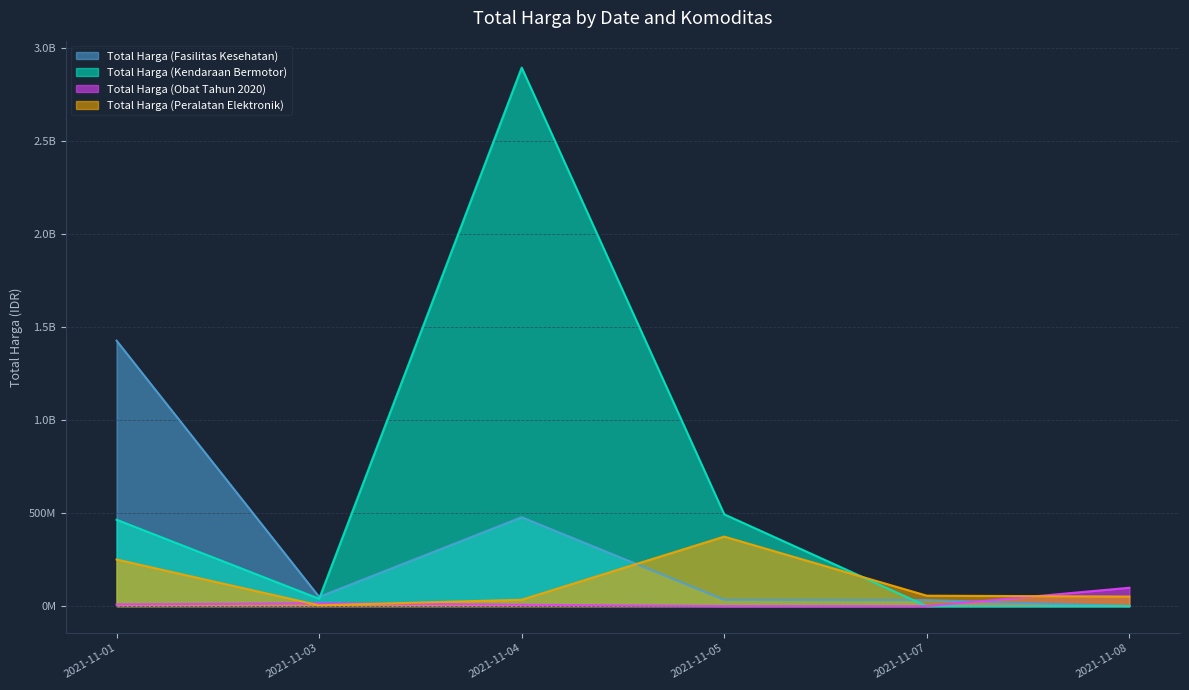

What is the value of the Total Harga (Peralatan Elektronik) point at the 3rd from the left?

34292000